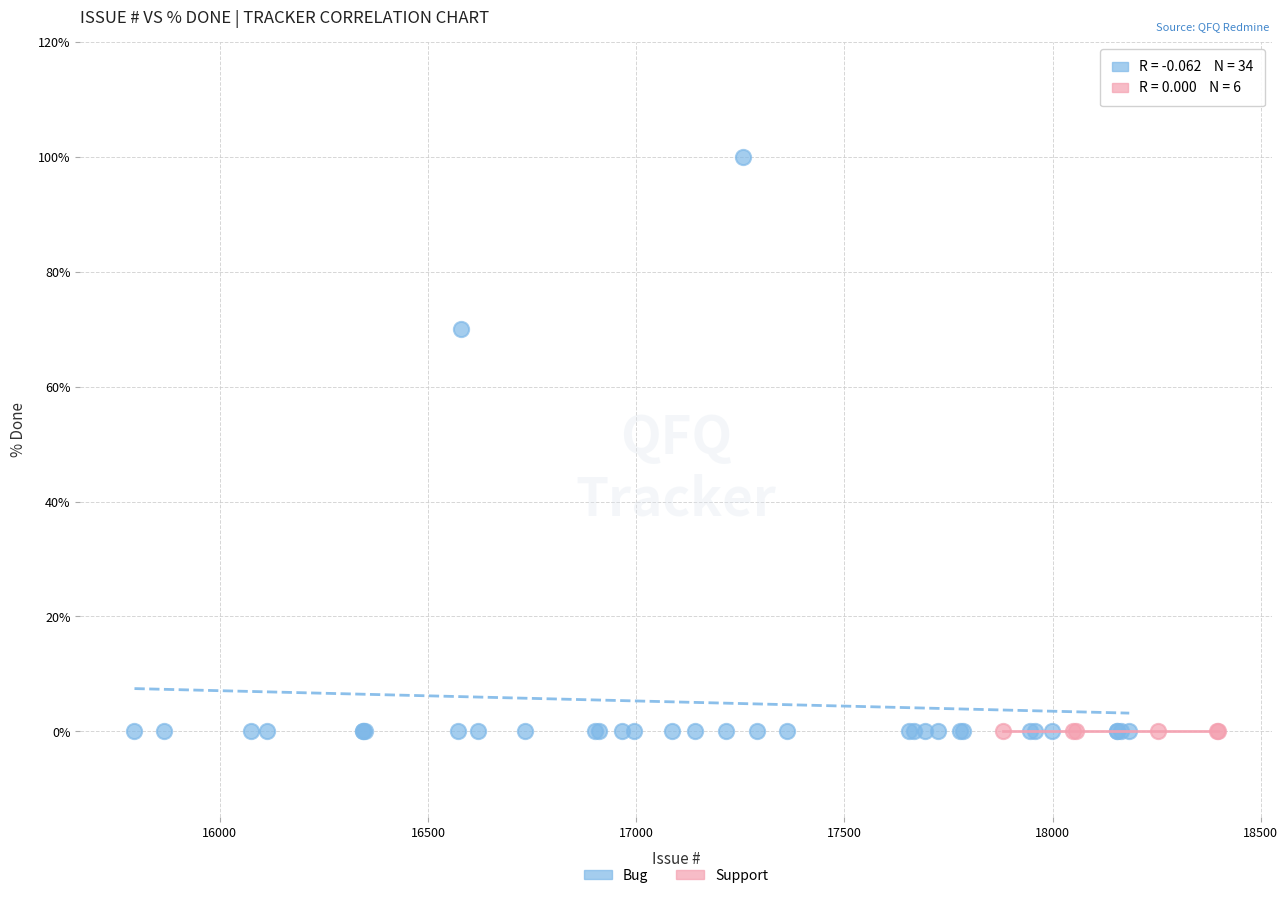

Which series reaches the maximum Y coordinate?

Bug